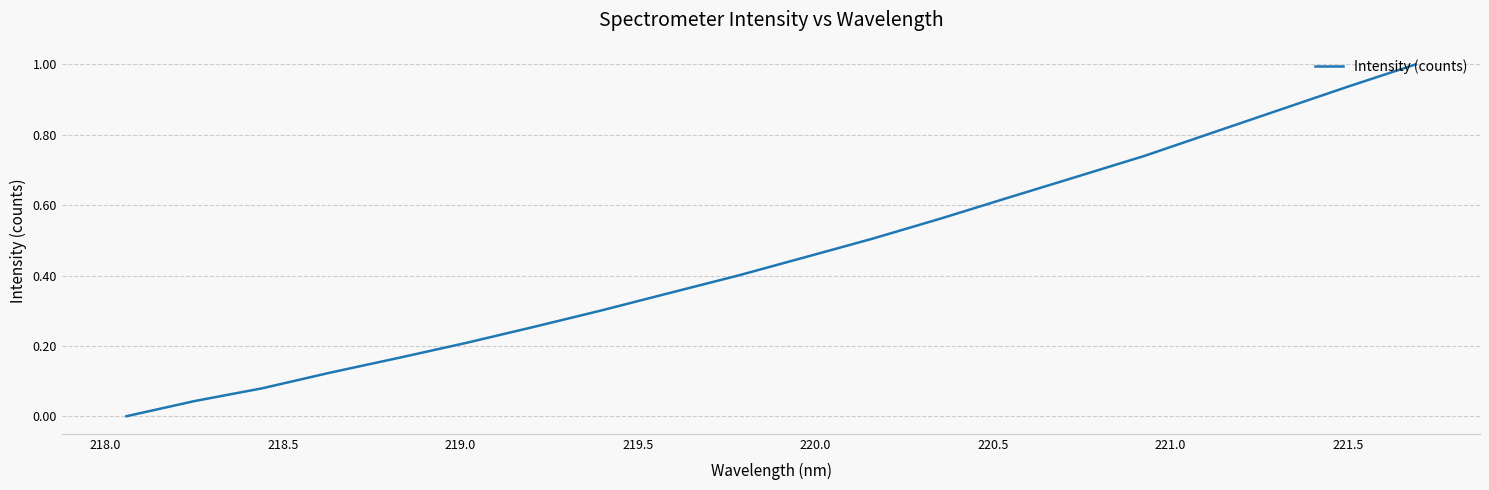

Is this an area chart (filled region under the line)?

No